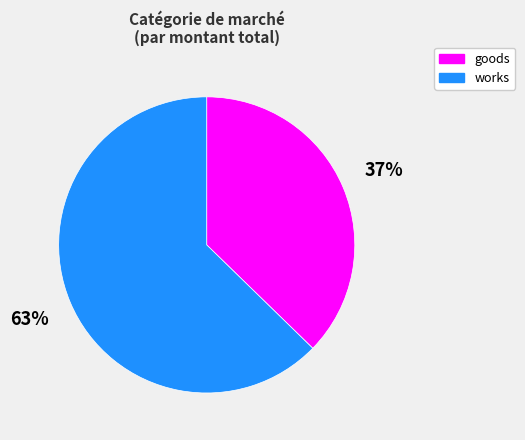

Approximately how many times larger is the value at works compared to goods?

1.7